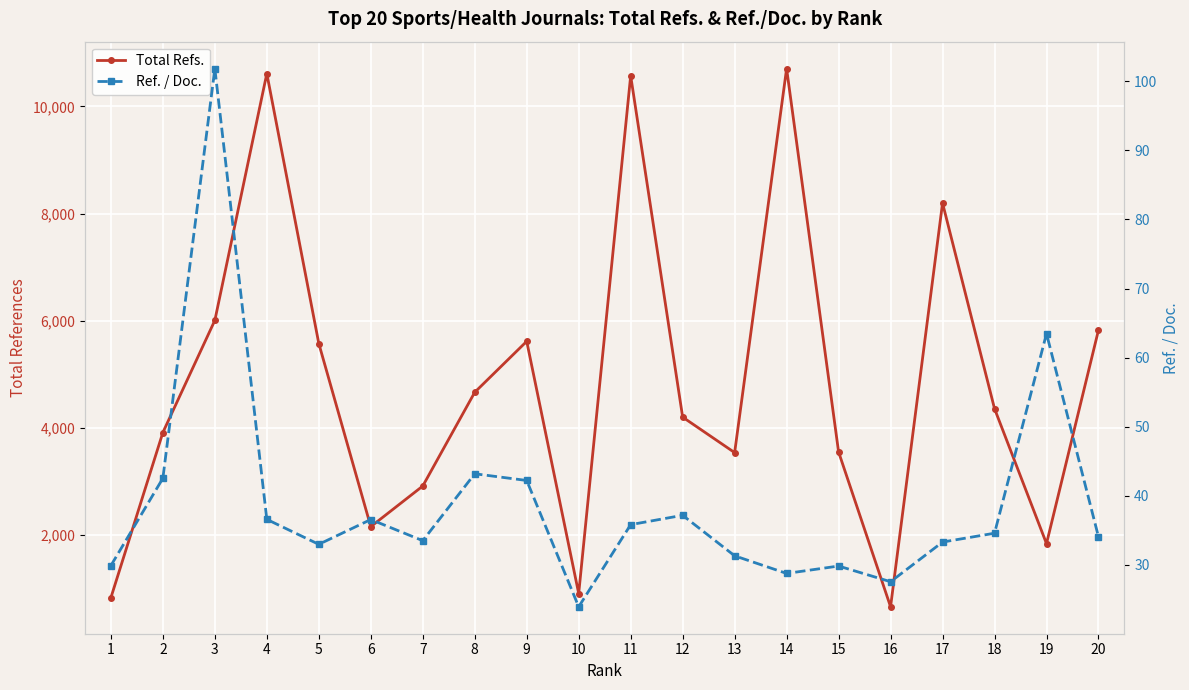

What is the total value across all series at 1?

861.9